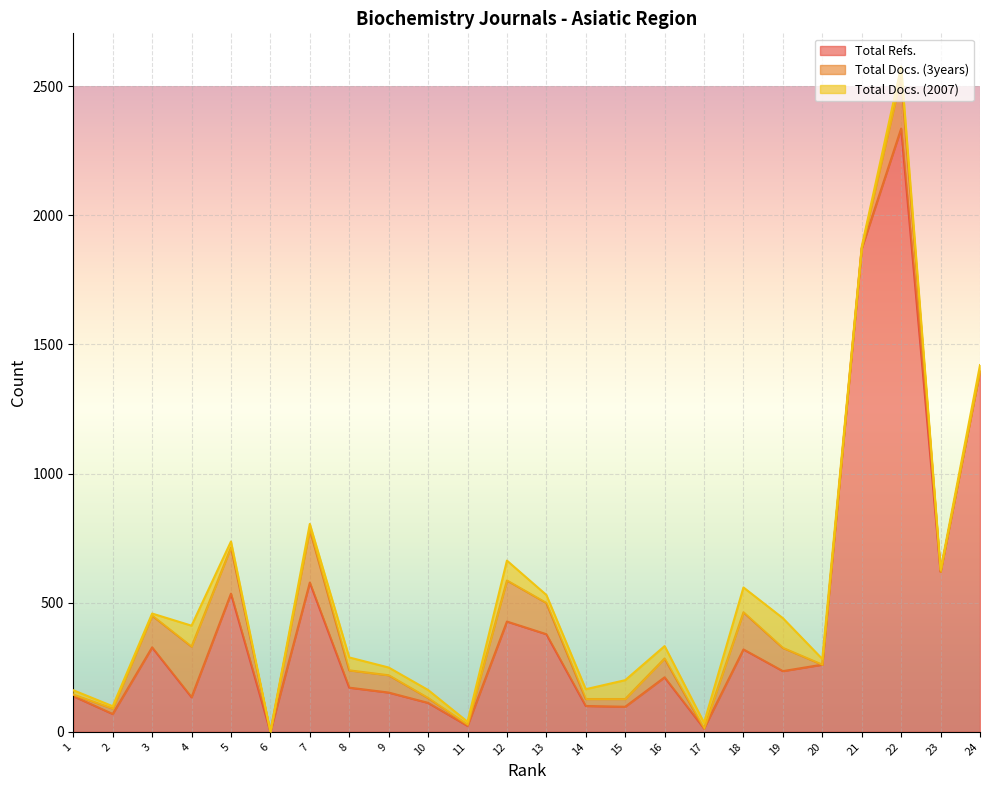

The value of Total Docs. (2007) at 13 is 31. True or false?

True